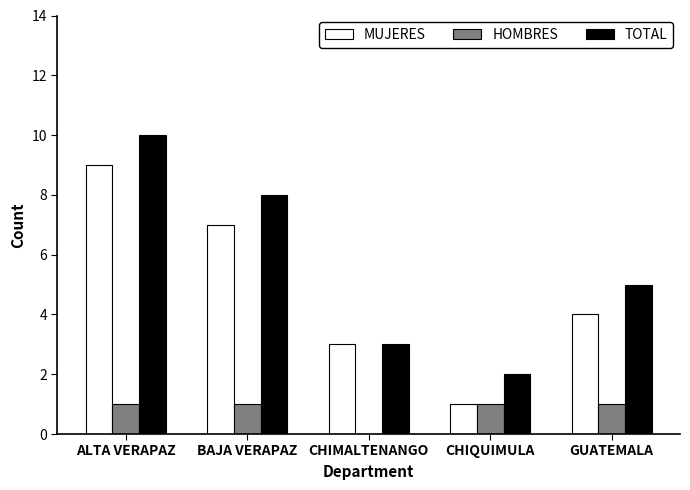

Reading left to right, what are all the values shown in this chart?

MUJERES: ALTA VERAPAZ=9	BAJA VERAPAZ=7	CHIMALTENANGO=3	CHIQUIMULA=1	GUATEMALA=4
HOMBRES: ALTA VERAPAZ=1	BAJA VERAPAZ=1	CHIMALTENANGO=0	CHIQUIMULA=1	GUATEMALA=1
TOTAL: ALTA VERAPAZ=10	BAJA VERAPAZ=8	CHIMALTENANGO=3	CHIQUIMULA=2	GUATEMALA=5